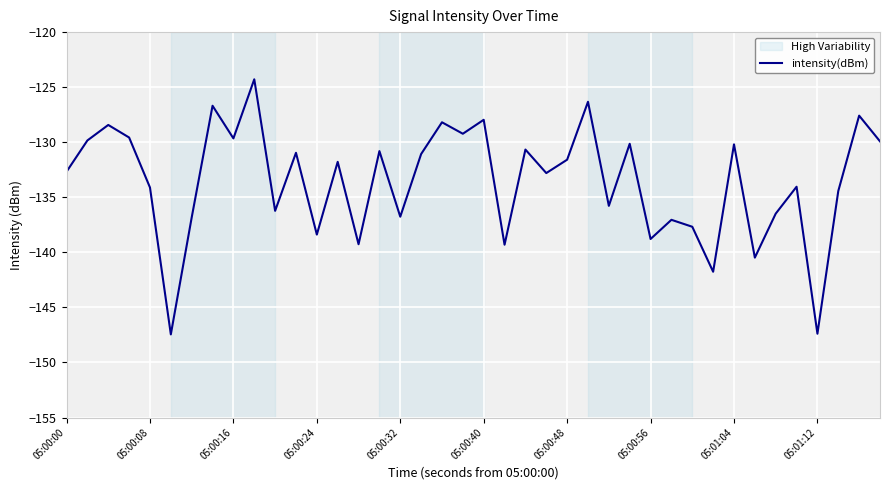

What is the maximum value shown in the chart?

-124.3